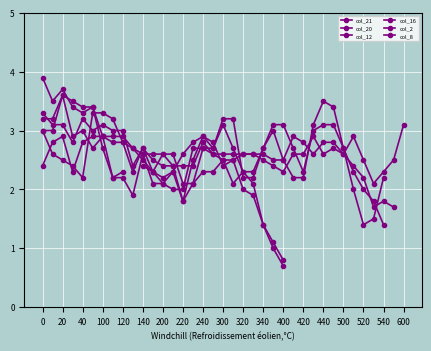

How many intersections are there between col_12 and col_2?

11